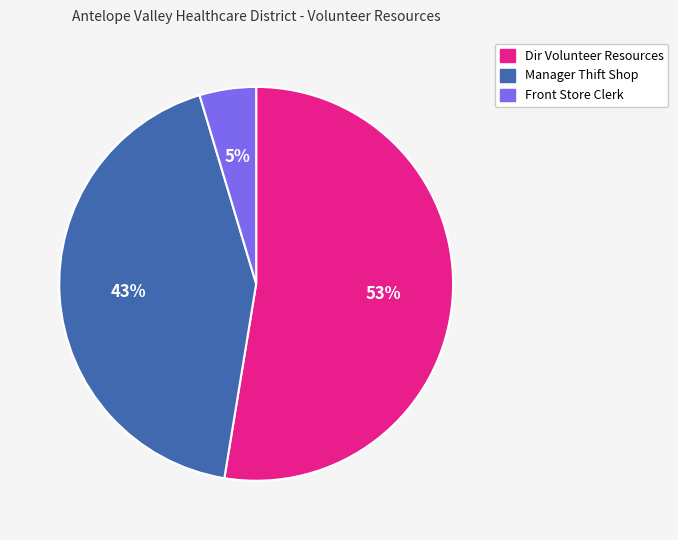

Which slice is the smallest?

Front Store Clerk